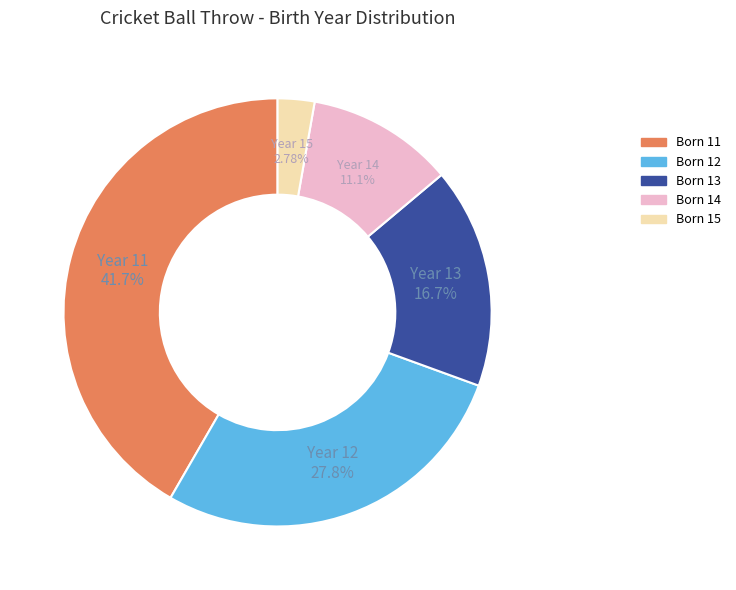

Is the sum of Born 15 and Born 13 greater than half?

No